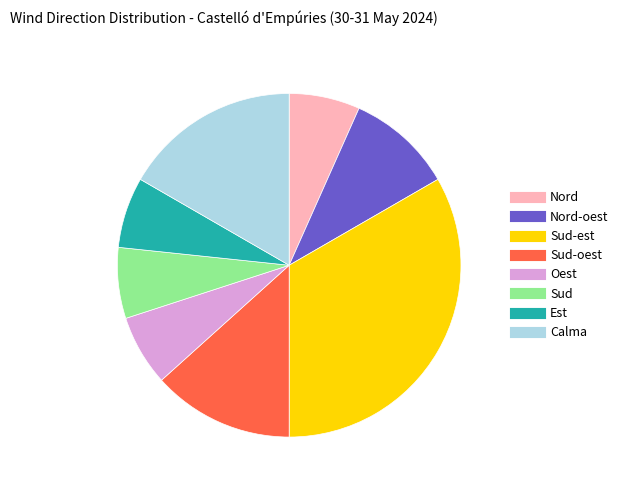

Does any single category account for the majority?

No